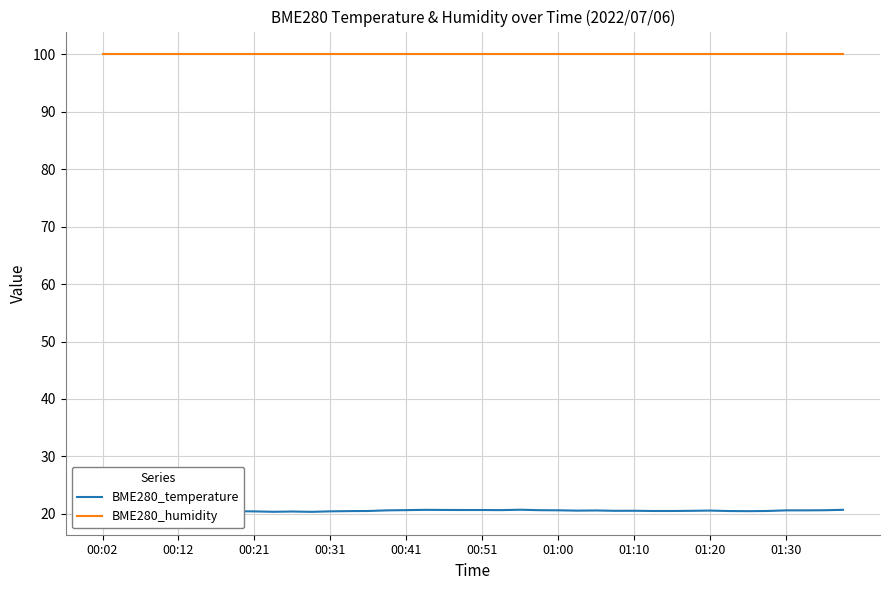

Rank the series by their maximum value, from lowest to highest.

BME280_temperature, BME280_humidity